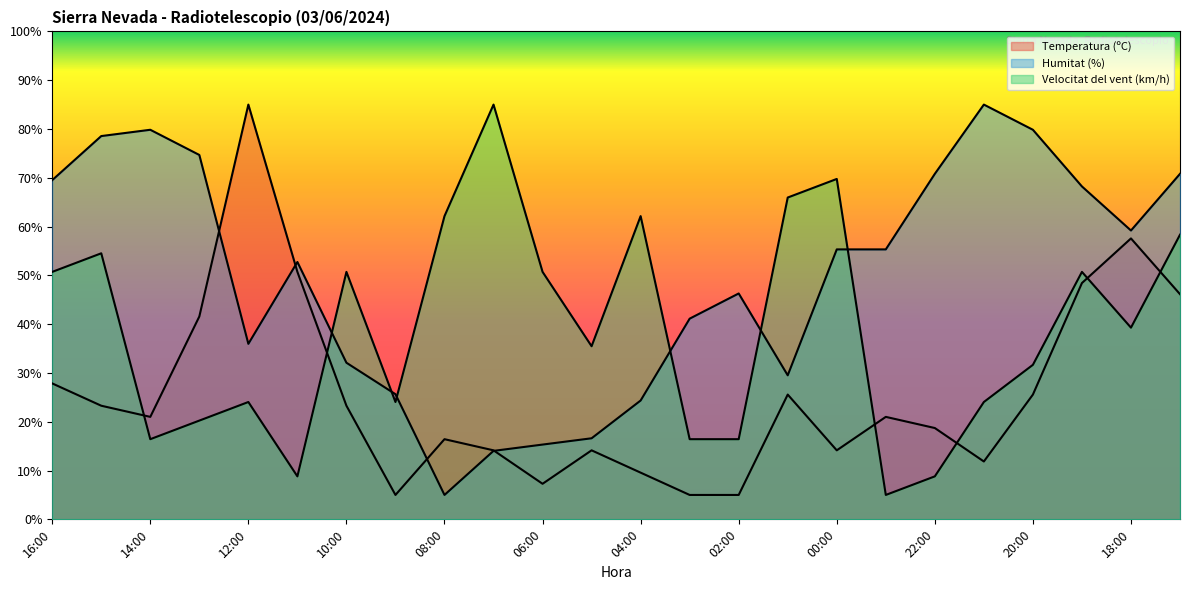

True or false: Temperatura (ºC) has a value of 3.3 at 04:00.

False